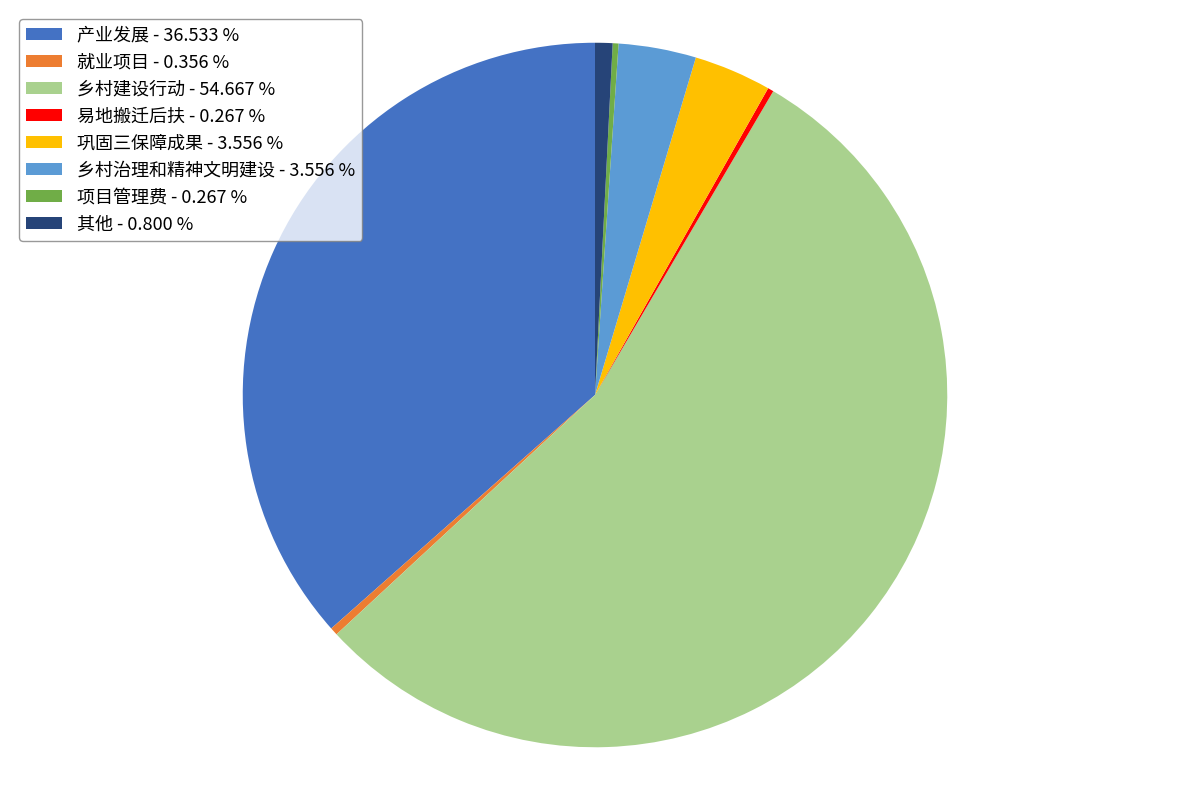

Approximately how many times larger is the value at 巩固三保障成果 compared to 就业项目?

10.0